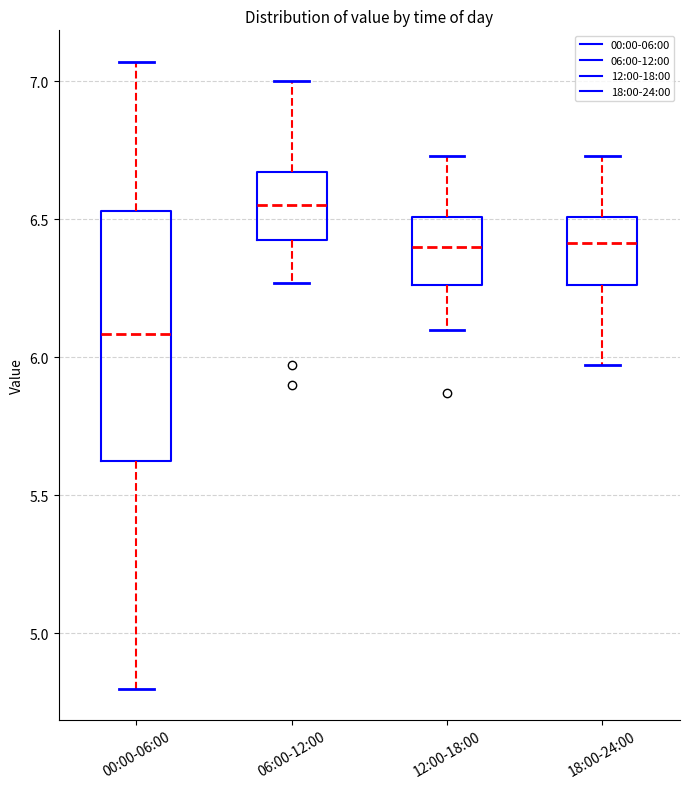

Reading left to right, transcribe this box plot: for each box, give where its median line is, the range the box spans, and where its two whiskers end, as read against the y-axis. The values are not printed on the chart, so give them approximately, as read against the axis.

00:00-06:00: median 6.10, box 5.60 to 6.55, whiskers 4.80 to 7.05
06:00-12:00: median 6.55, box 6.40 to 6.65, whiskers 6.25 to 7.00
12:00-18:00: median 6.40, box 6.25 to 6.50, whiskers 6.10 to 6.75
18:00-24:00: median 6.40, box 6.25 to 6.50, whiskers 5.95 to 6.75